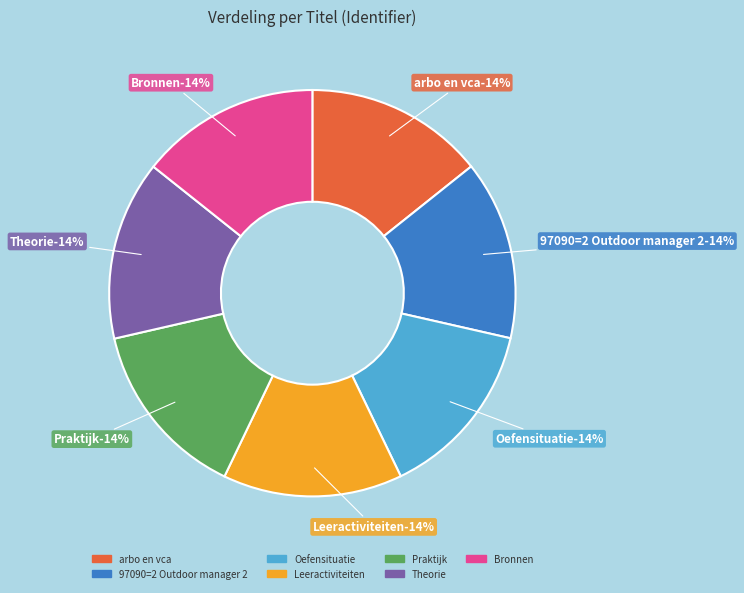

What is the smallest slice in the pie chart?

arbo en vca